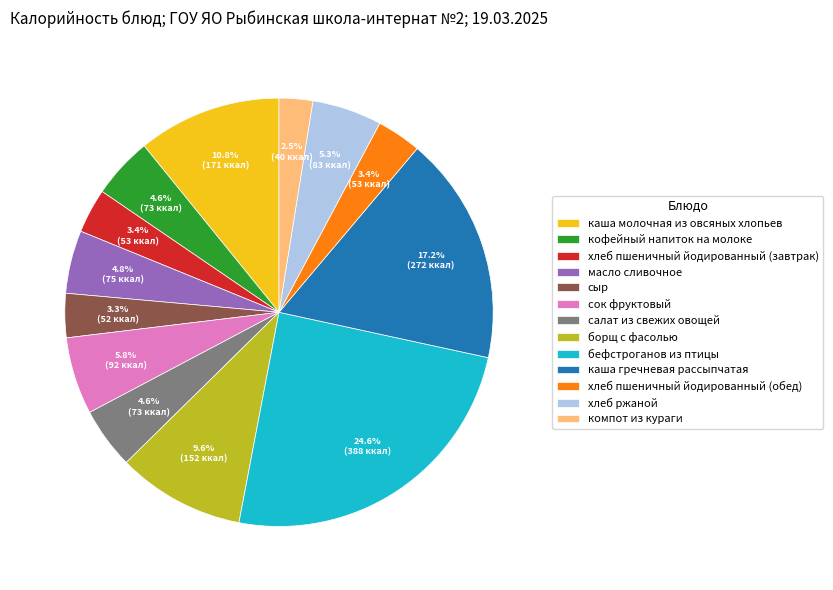

To the nearest percent, what is the difference between the largest and smallest slice percentages?

22%